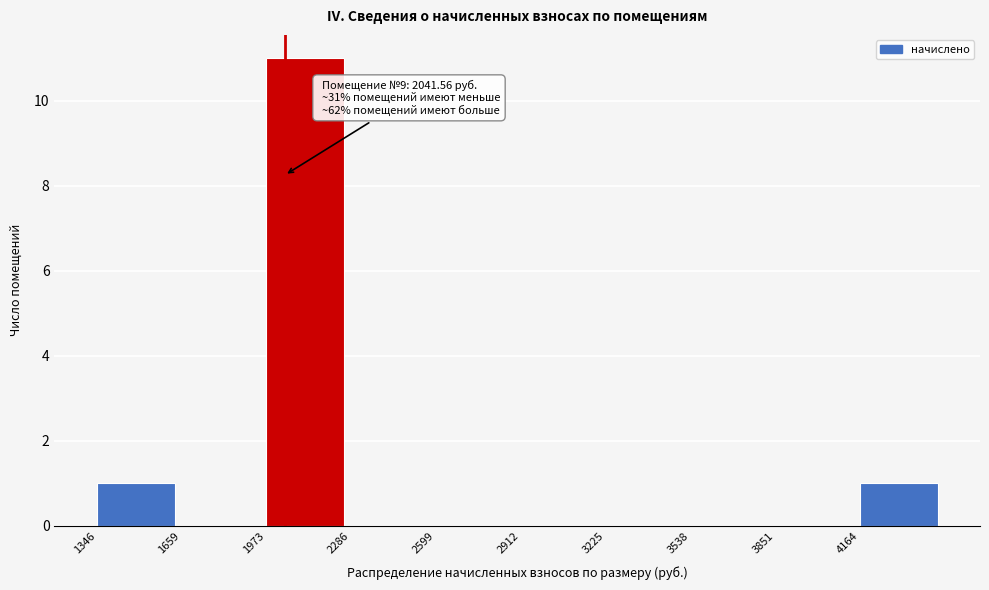

Which range on the x-axis has the tallest bar?

1950 to 2300